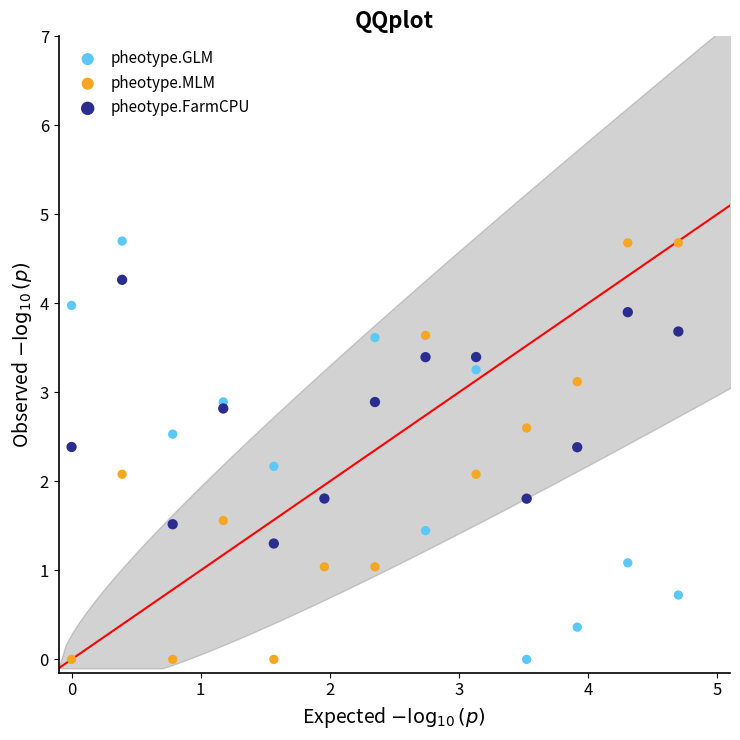

What is the X range (max minus min) for the scatter plot?

4.7